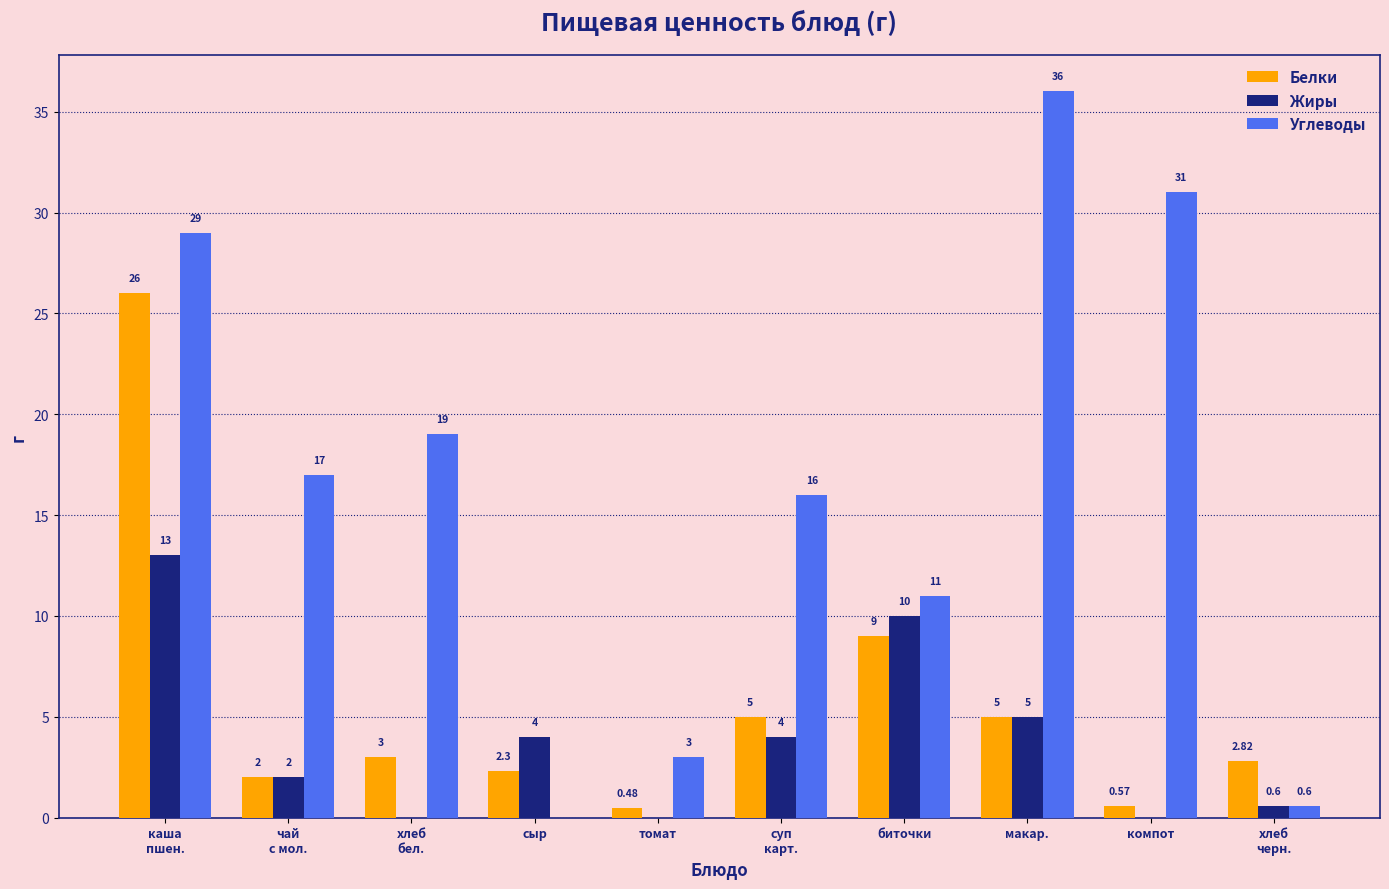

How many groups of bars are there?

10